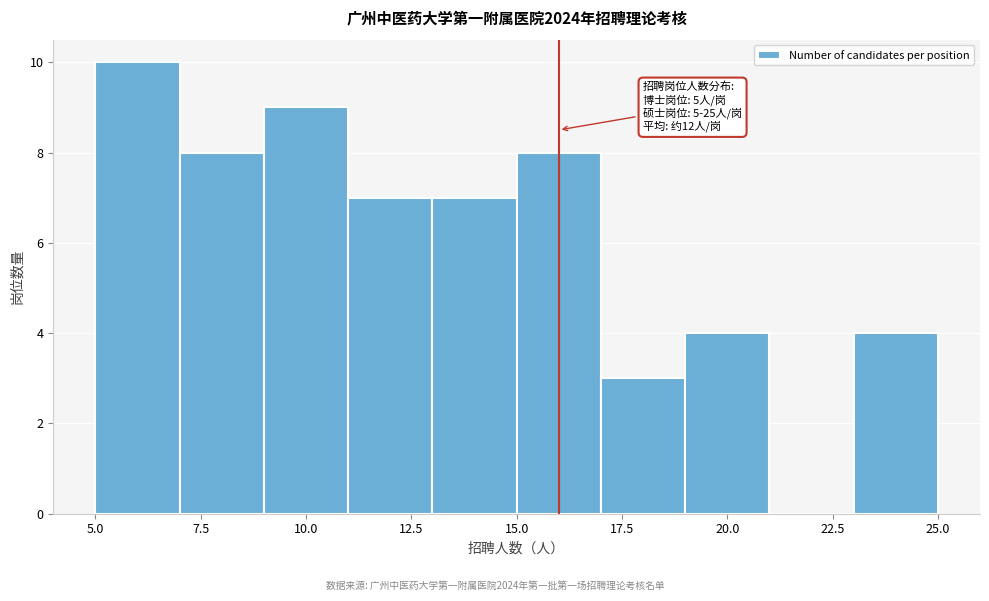

Which range on the x-axis has the tallest bar?

5 to 7